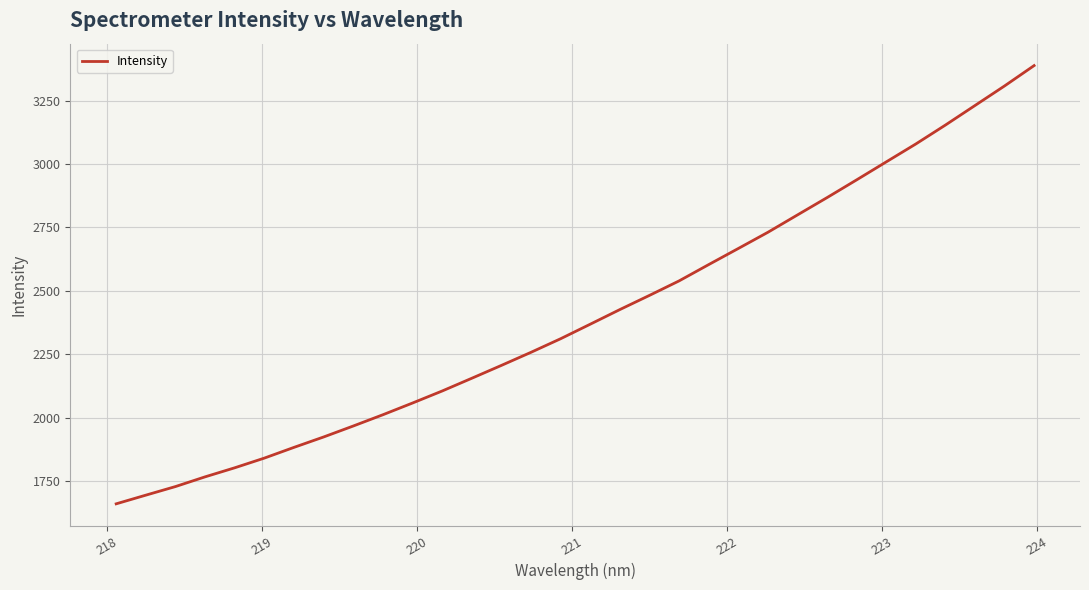

Reading left to right, what are all the values shown in this chart?

1660.2	1694.4	1728.2	1766.6	1802.2	1840.5	1882.7	1923.7	1967.0	2011.4	2057.6	2104.9	2155.1	2205.8	2257.5	2311.0	2368.2	2425.9	2481.8	2538.9	2603.1	2666.6	2730.5	2798.9	2867.2	2937.1	3008.0	3078.6	3153.1	3230.2	3307.3	3387.7